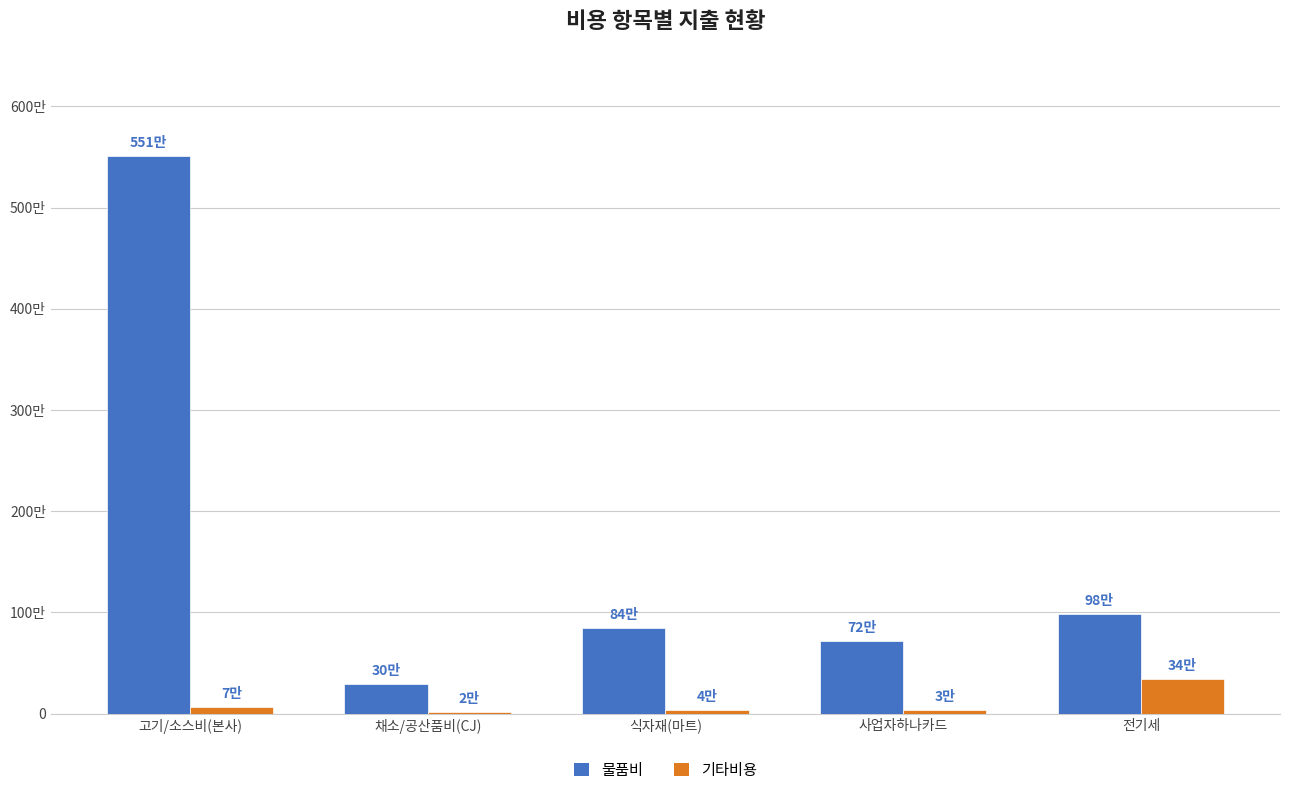

What are all the series names shown in the legend?

물품비, 기타비용